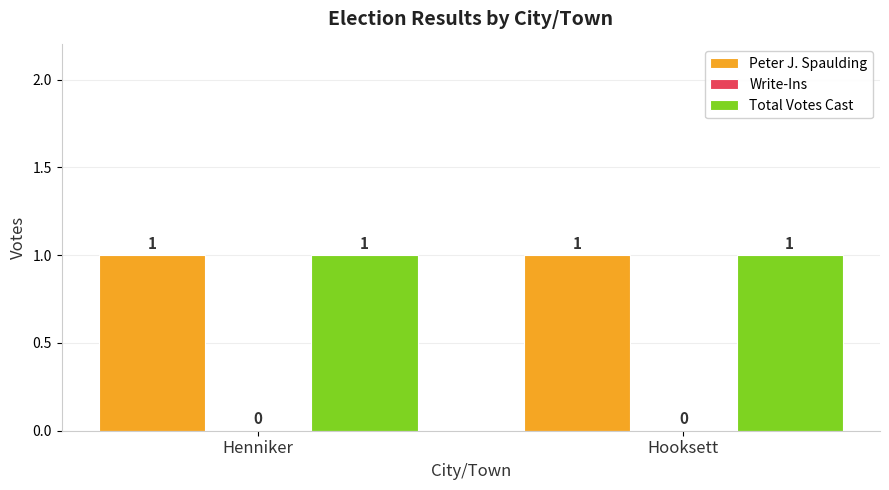

Reading right to left, list all the values displayed in this chart.

Peter J. Spaulding: 1	1
Write-Ins: 0	0
Total Votes Cast: 1	1